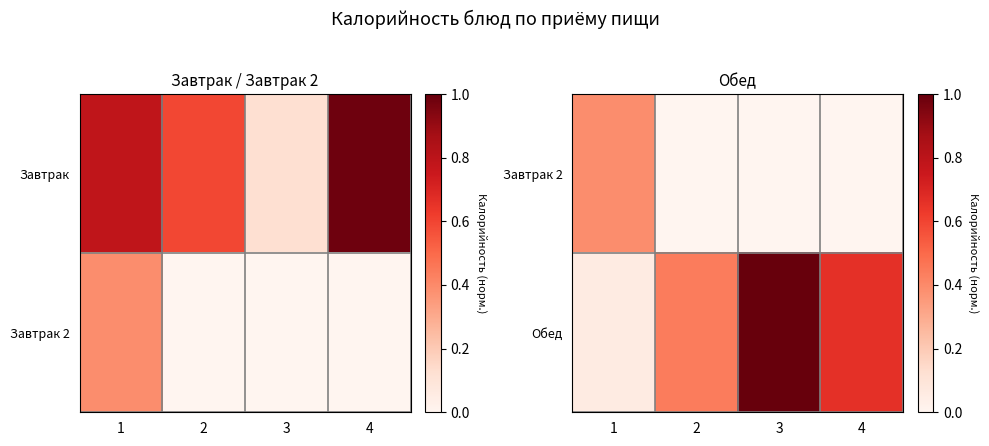

Which label corresponds to the smallest value in the chart?

2